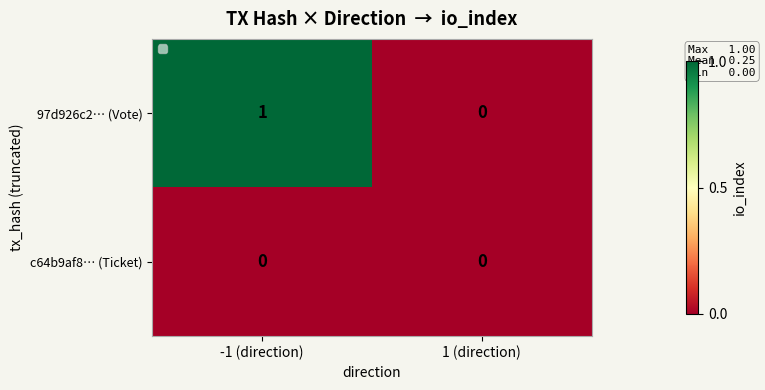

Which series changed the most between -1 (direction) and 1 (direction)?

97d926c2… (Vote)